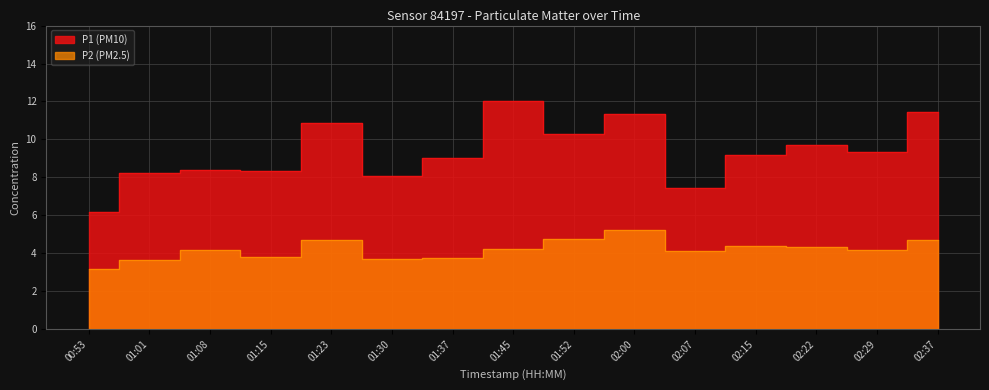

How many data points in P2 are less than 4?

5